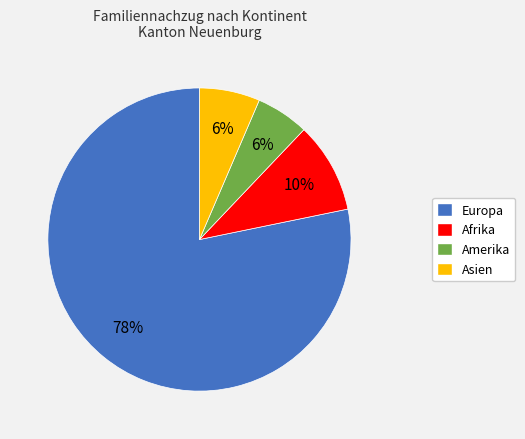

Does any single category account for the majority?

Yes